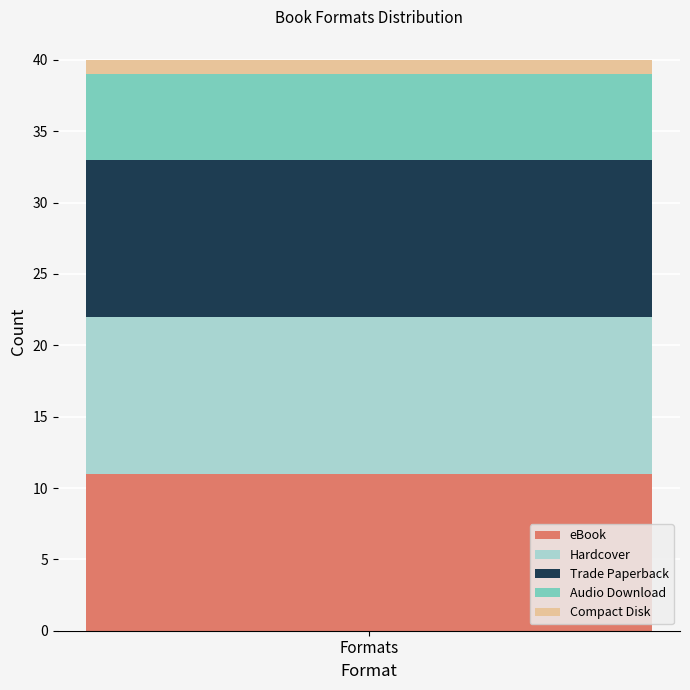

How many distinct data groups are displayed?

5